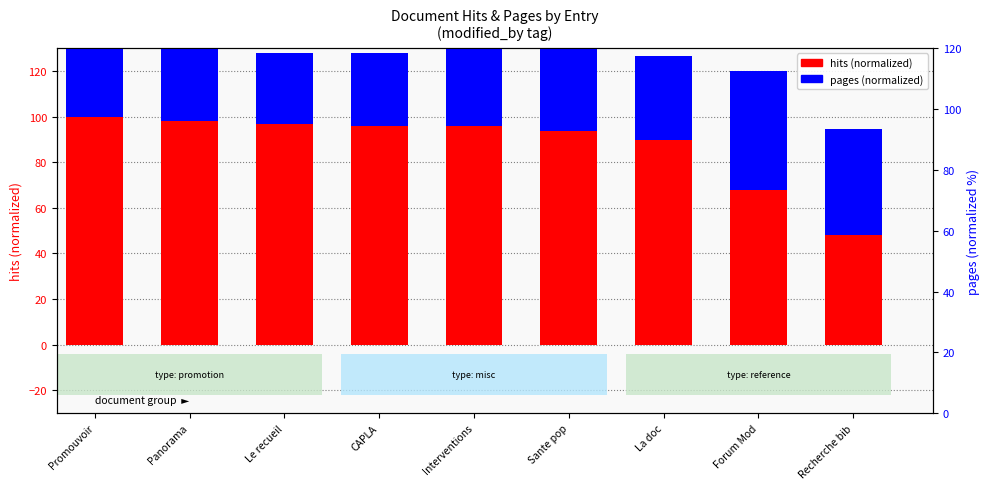

The value of pages (normalized) at Le recueil is 31.2. True or false?

True